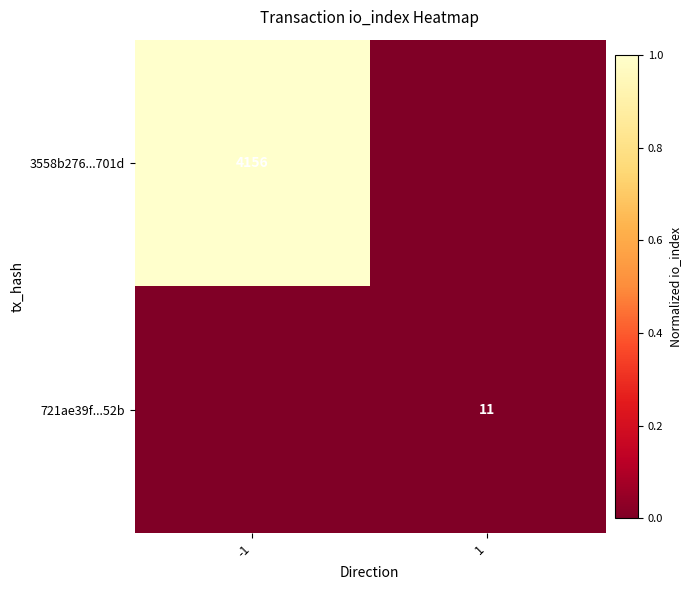

True or false: 721ae39f...52b has a value of 18 at 1.

False